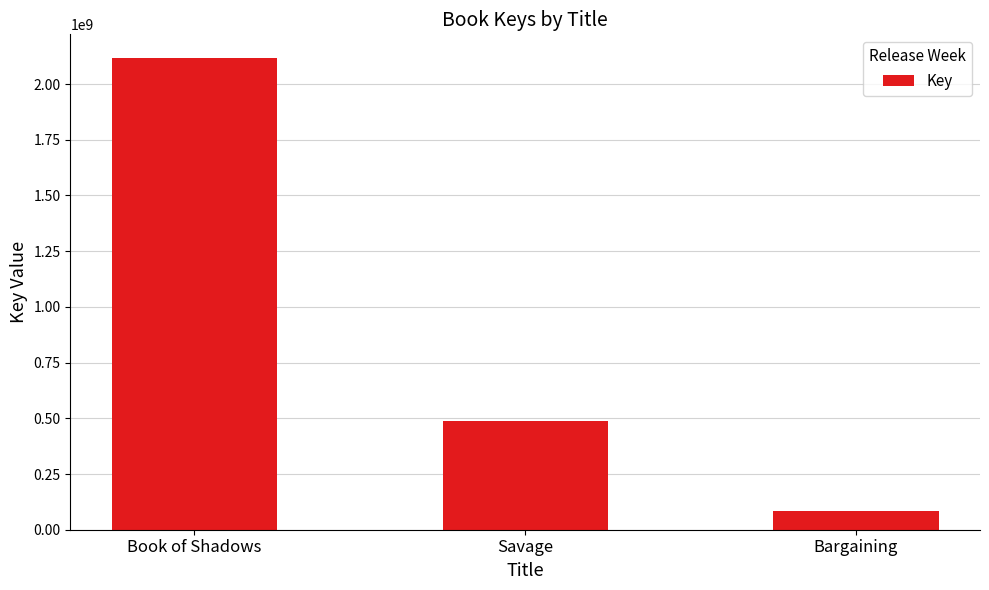

At which category does the chart reach its minimum across all series?

Bargaining